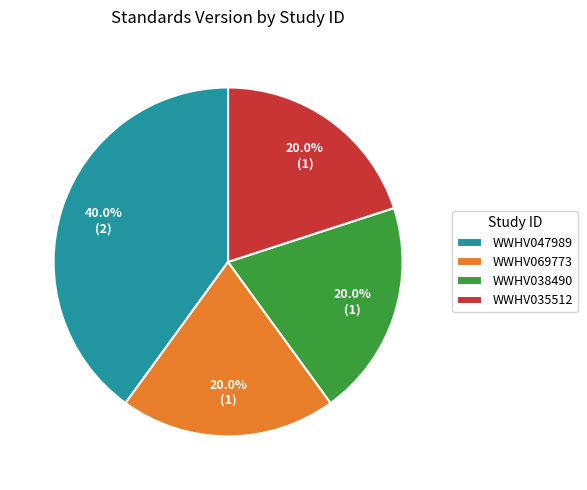

True or false: WWHV047989 accounts for 40% of the total.

True